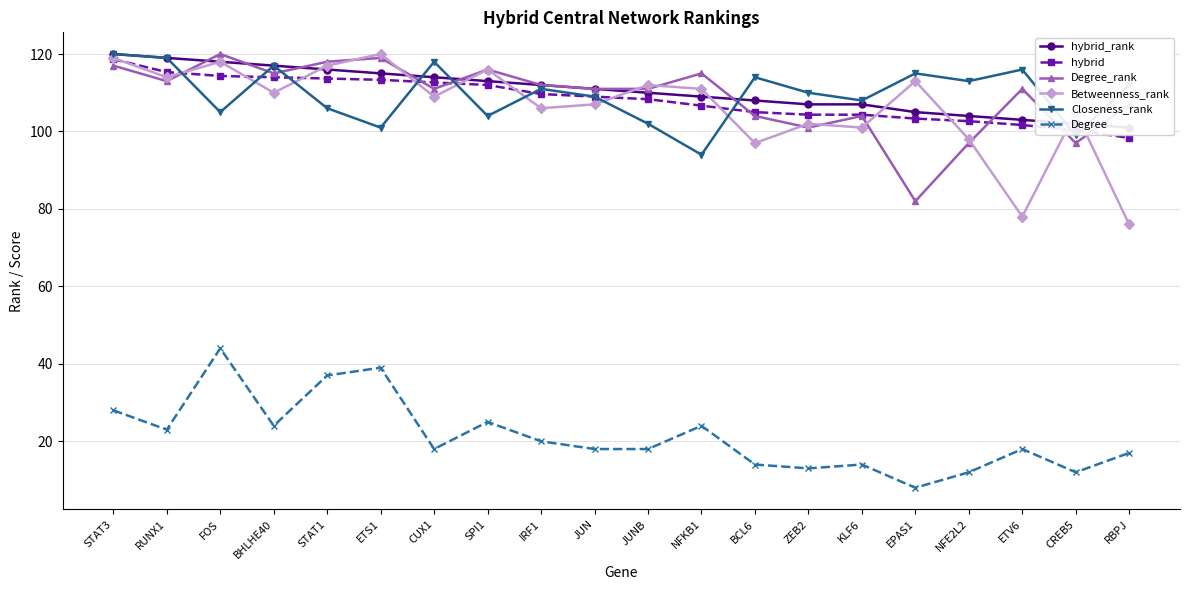

At which category is the sum across all series the highest?

STAT3